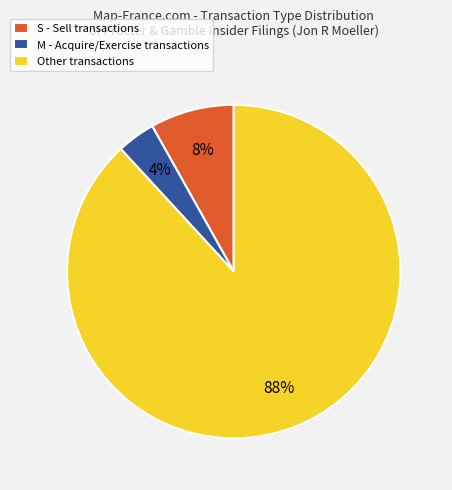

Count the number of slices in the pie.

3